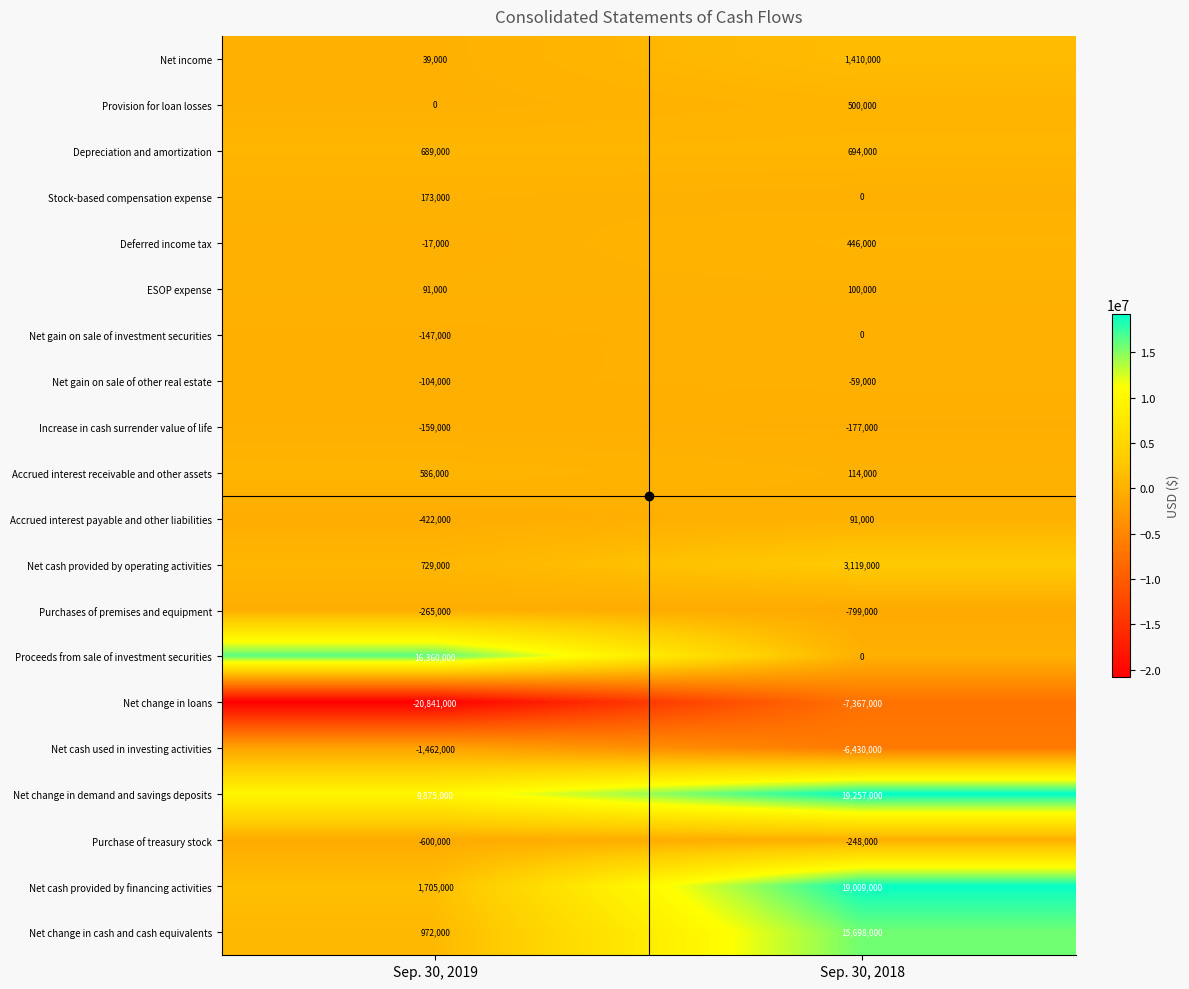

Which category has the highest value across all series?

Sep. 30, 2018